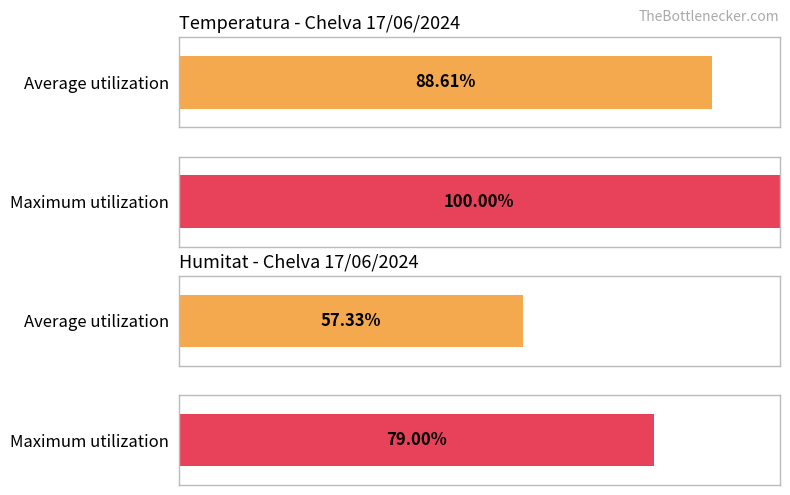

Does the chart contain stacked bars?

No